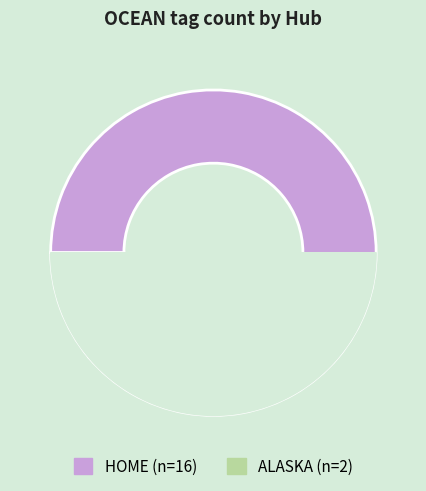

Which slice represents more than half of the pie?

HOME